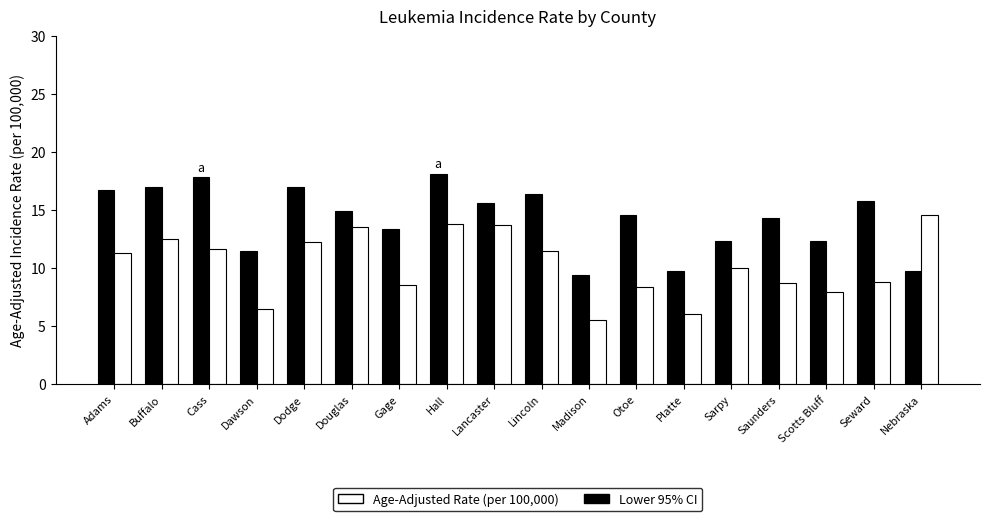

How many bars are there in total?

36